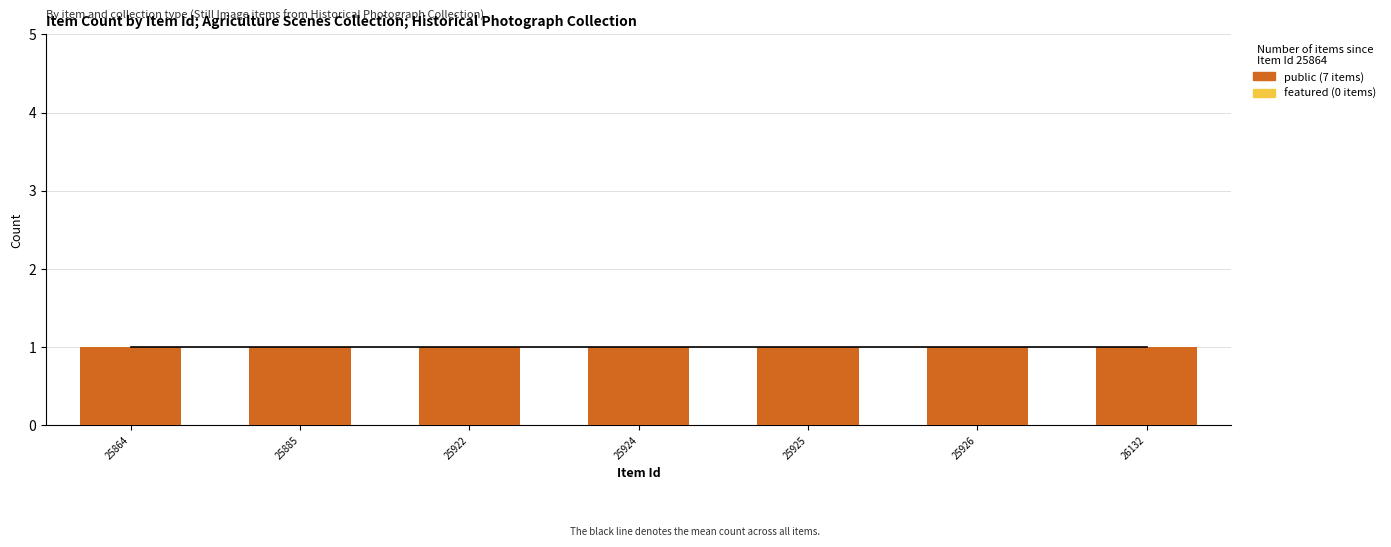

What is the spread (max minus min) of values at 25926?

1